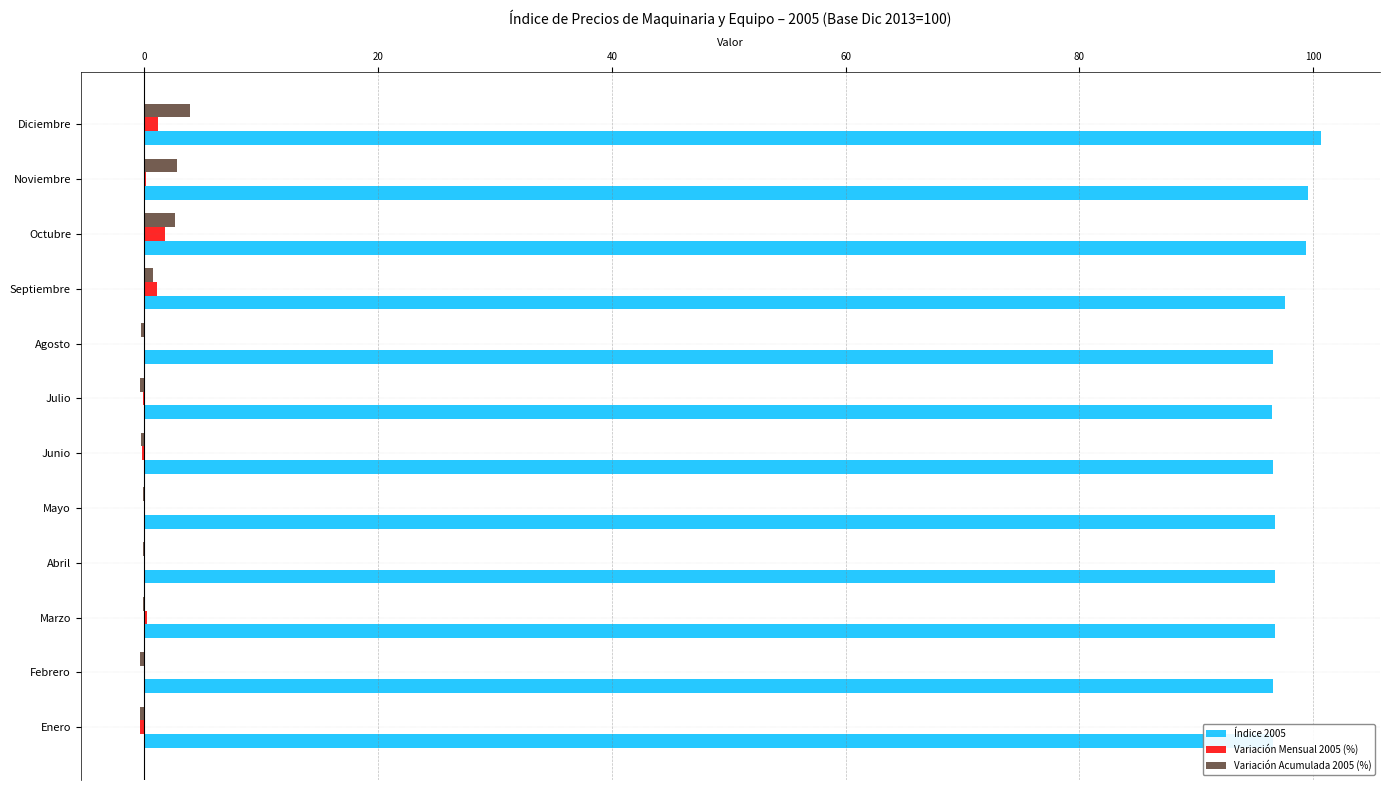

The value of Índice 2005 at Noviembre is 99.5. True or false?

True